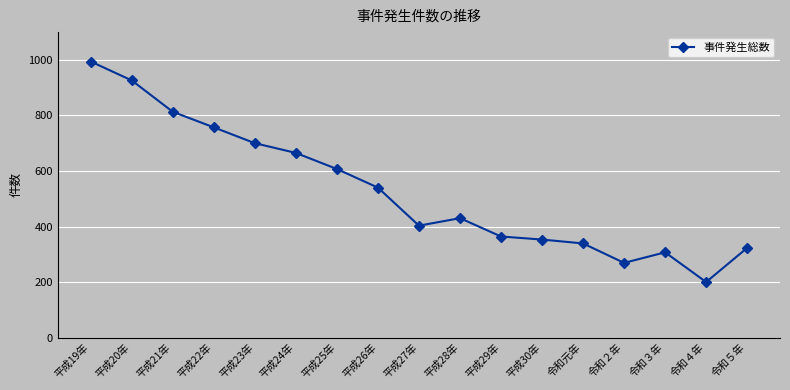

True or false: the data shows 269 at 令和２年.

True